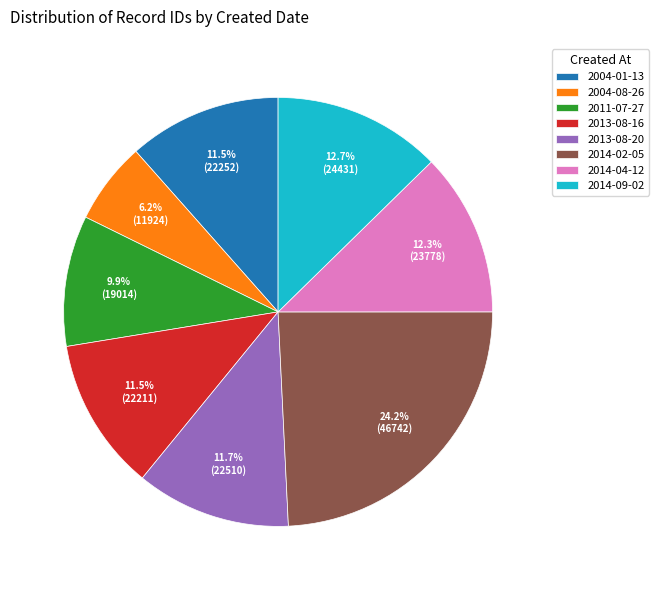

Is there a majority slice in this chart?

No